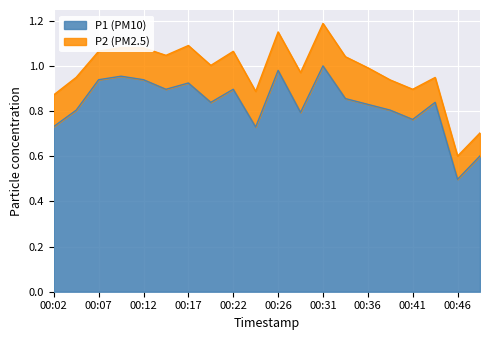

Rank the categories by value from lowest to highest.

00:46, 00:49, 00:24, 00:02, 00:41, 00:29, 00:04, 00:39, 00:36, 00:19, 00:44, 00:34, 00:14, 00:22, 00:17, 00:07, 00:12, 00:09, 00:26, 00:31